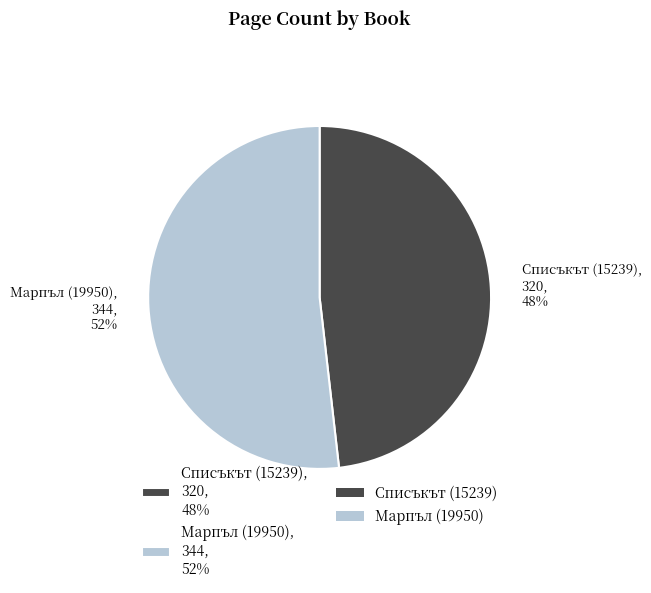

Between Марпъл (19950), 344, 52% and Списъкът (15239), 320, 48%, which is larger?

Марпъл (19950), 344, 52%